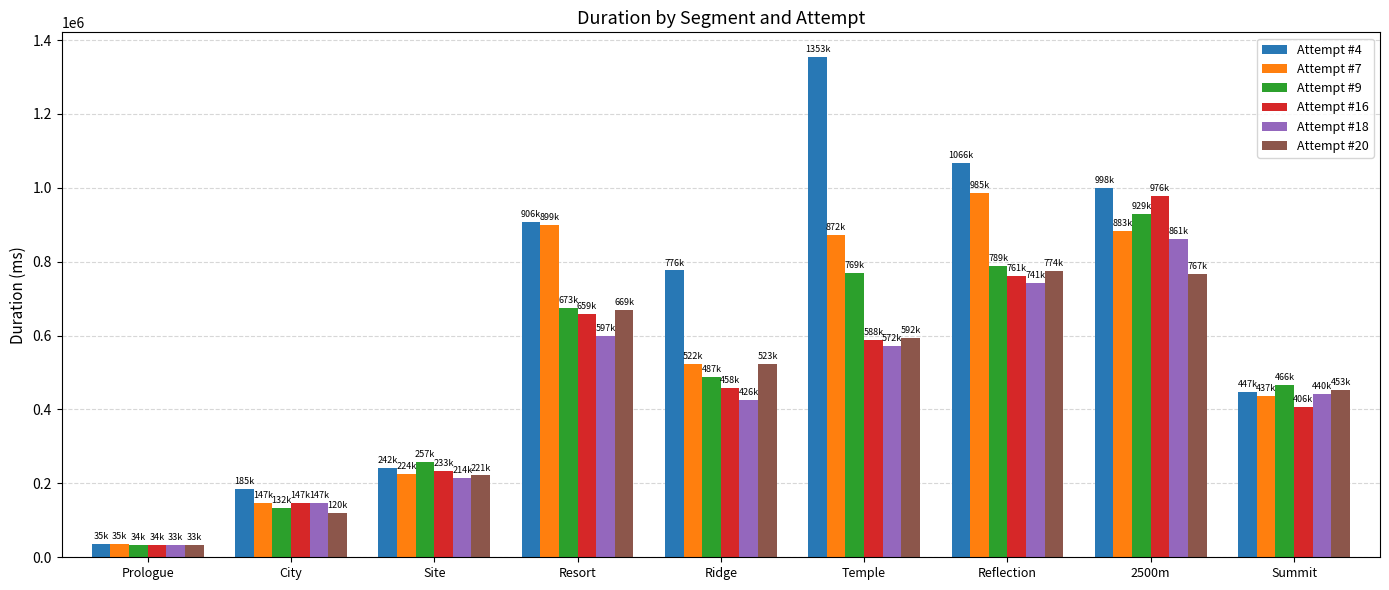

Rank the categories by Attempt #4 value from lowest to highest.

Prologue, City, Site, Summit, Ridge, Resort, 2500m, Reflection, Temple